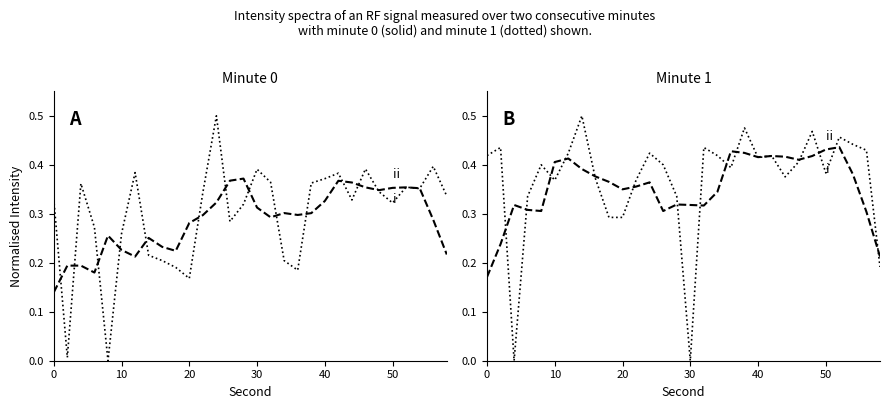

Is this an area chart (filled region under the line)?

No